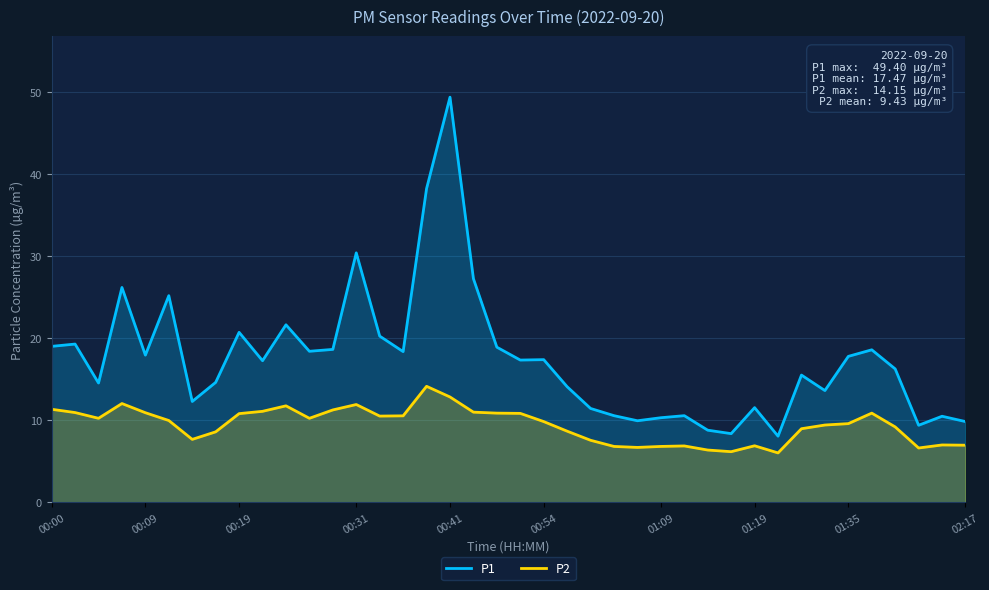

Where is P1 nearest to the value 28?

18